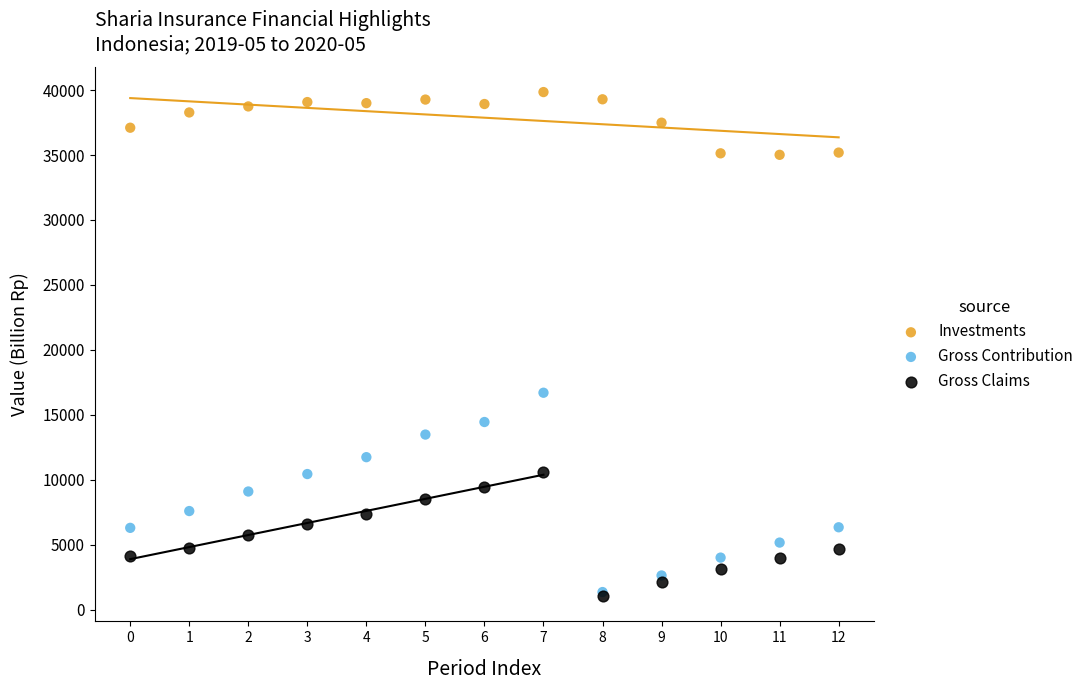

Across all series, what Y value is closest to 20444?

16703.6